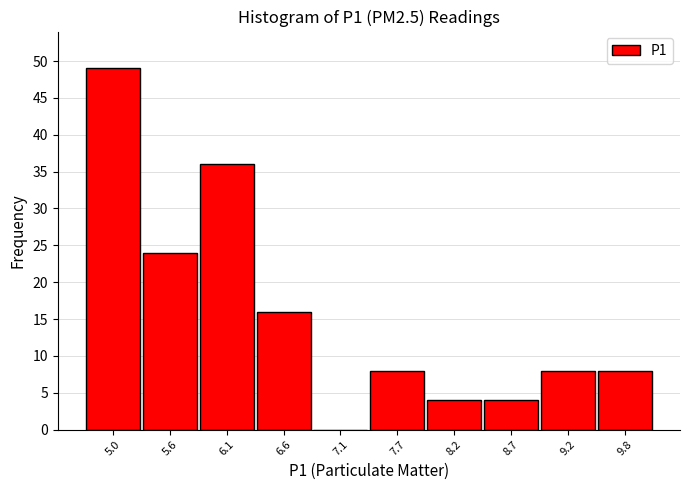

How tall is the bar that spans 5.3 to 5.8 on the x-axis? Neither the bar edges nor the heights are printed on the chart, so give them approximately, as read against the axes.

24